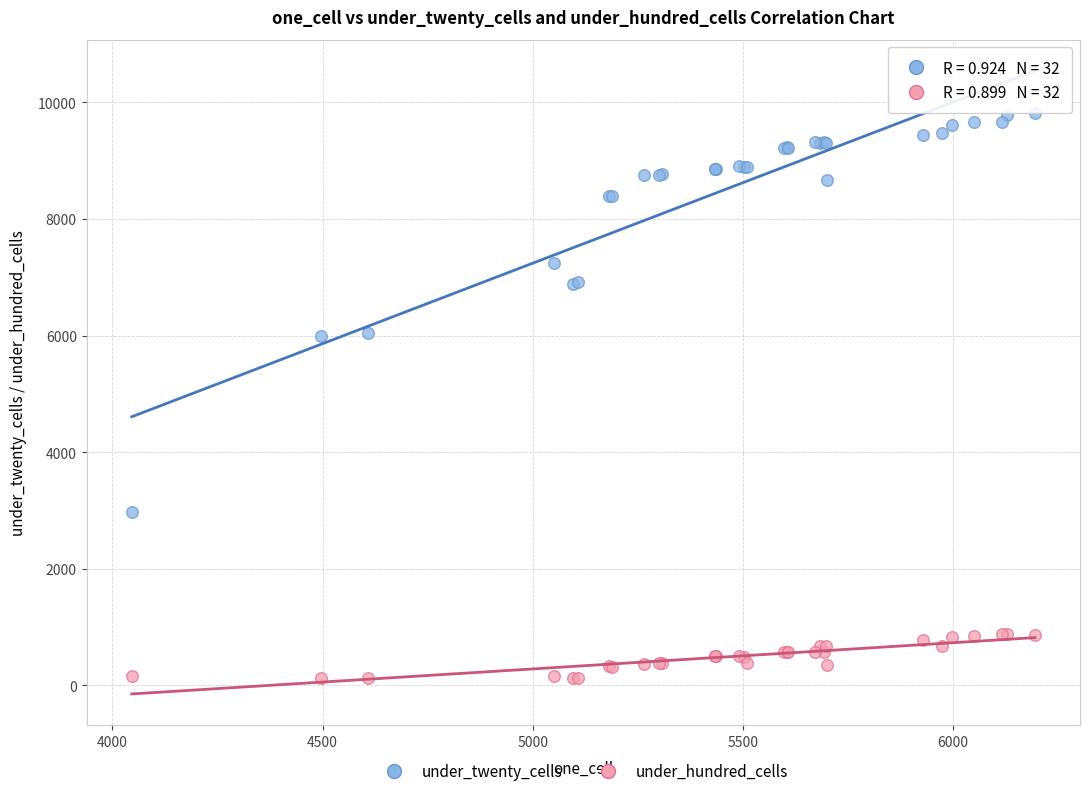

What are all the series names shown in the legend?

under_twenty_cells, under_hundred_cells